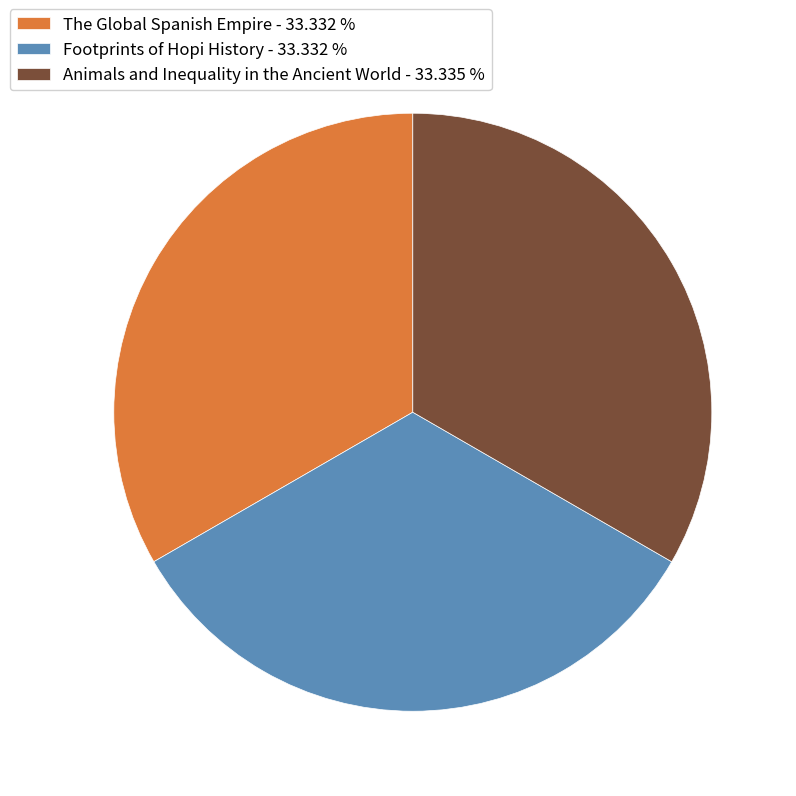

Does Footprints of Hopi History - 33.332 % represent more than half of the total?

No